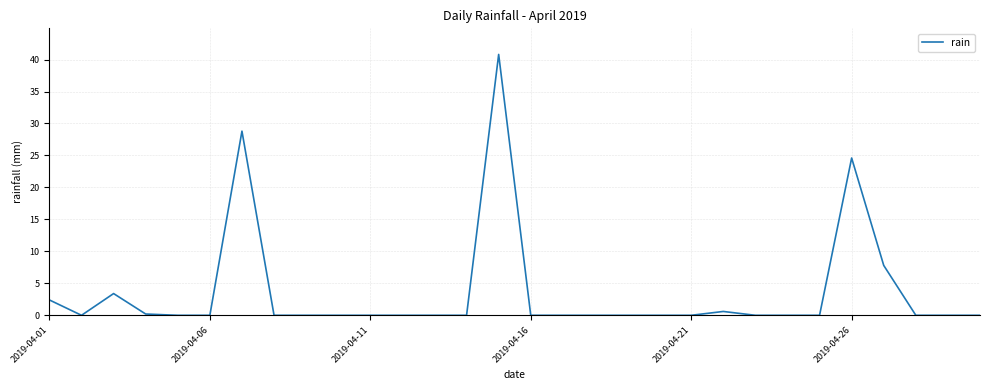

What is the greatest value displayed?

40.8